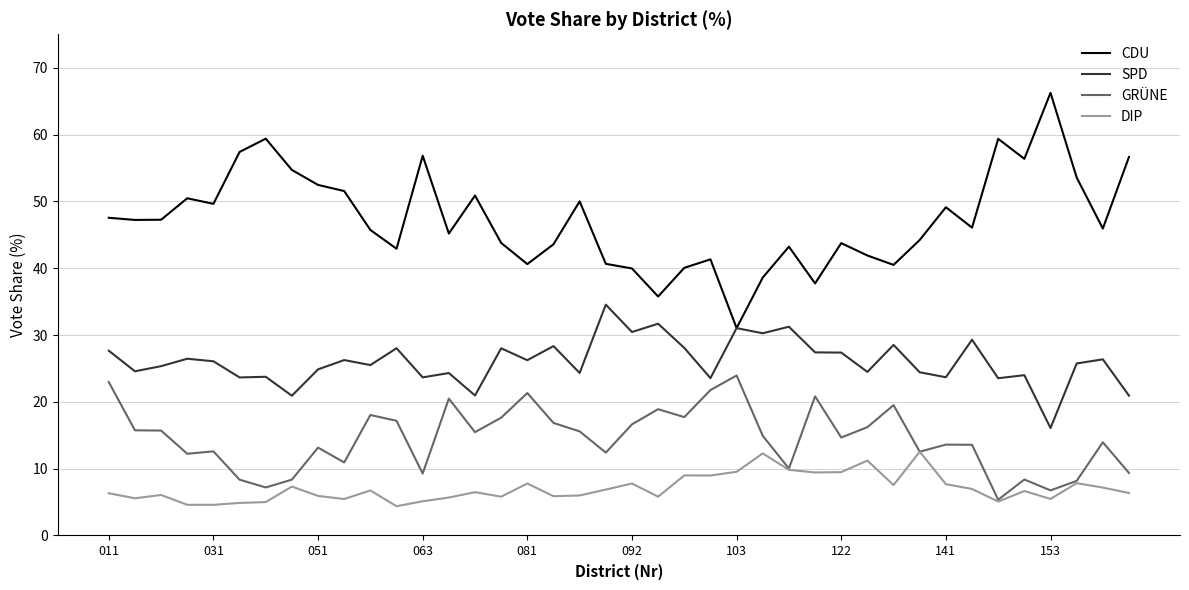

List the series in order of their overall mean, highest first.

CDU, SPD, GRÜNE, DIP